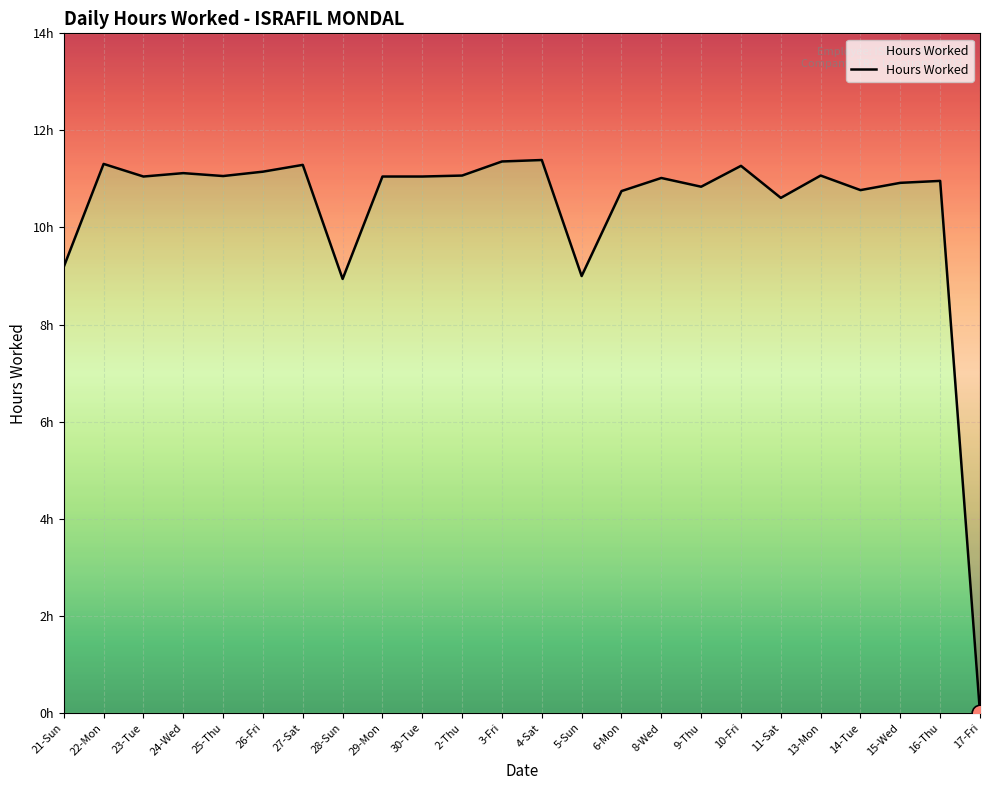

Which label corresponds to the largest value in the chart?

4-Sat